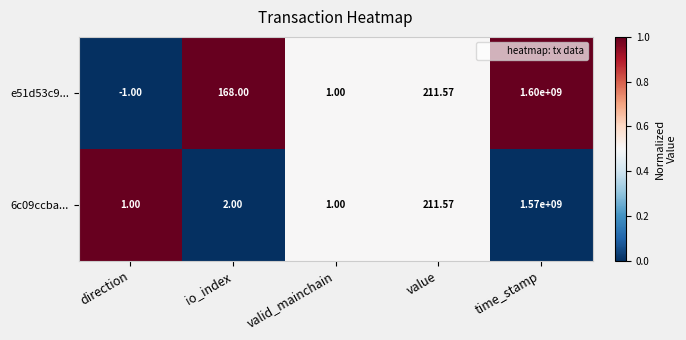

List the series in order of their overall mean, lowest first.

6c09ccba..., e51d53c9...